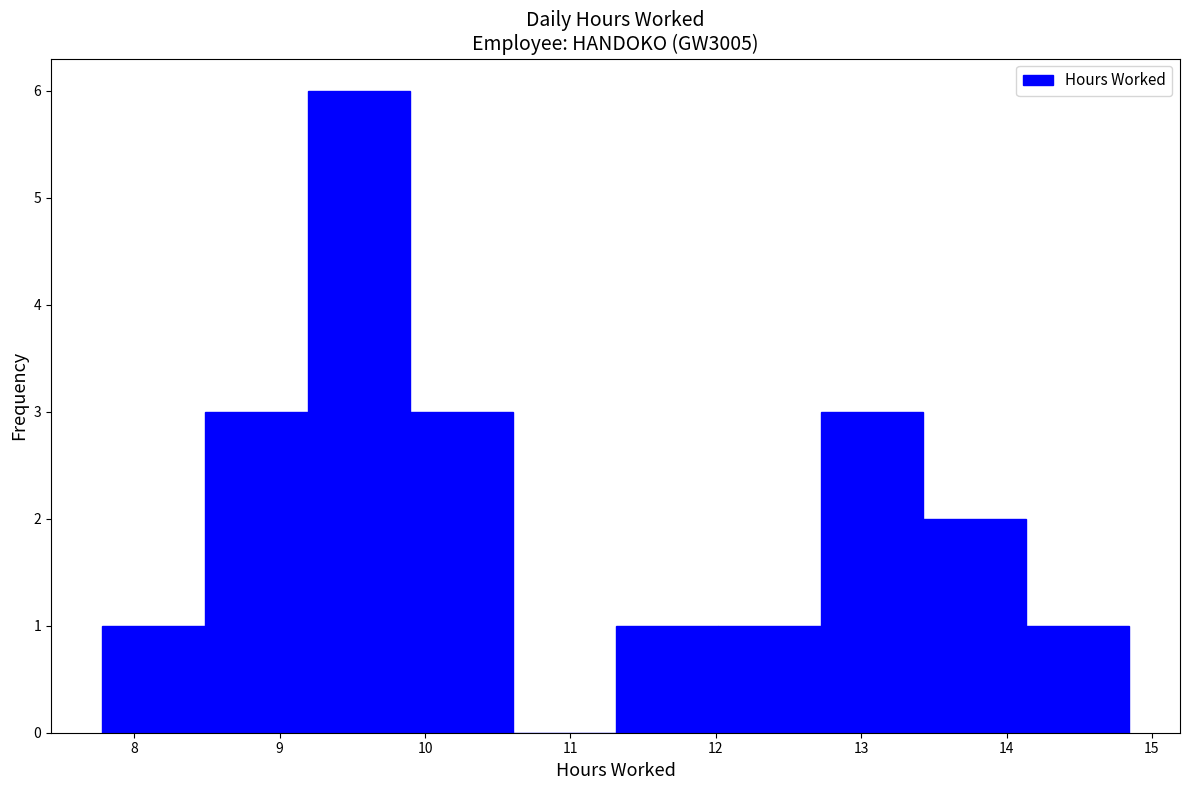

Reading left to right, transcribe this chart: for each bar, give the range it covers on the x-axis and its height. Neither the bar edges nor the heights are printed on the chart, so give them approximately, as read against the axes.

7.8 to 8.5: 1
8.5 to 9.2: 3
9.2 to 9.9: 6
9.9 to 10.6: 3
10.6 to 11.3: 0
11.3 to 12.0: 1
12.0 to 12.7: 1
12.7 to 13.4: 3
13.4 to 14.1: 2
14.1 to 14.8: 1